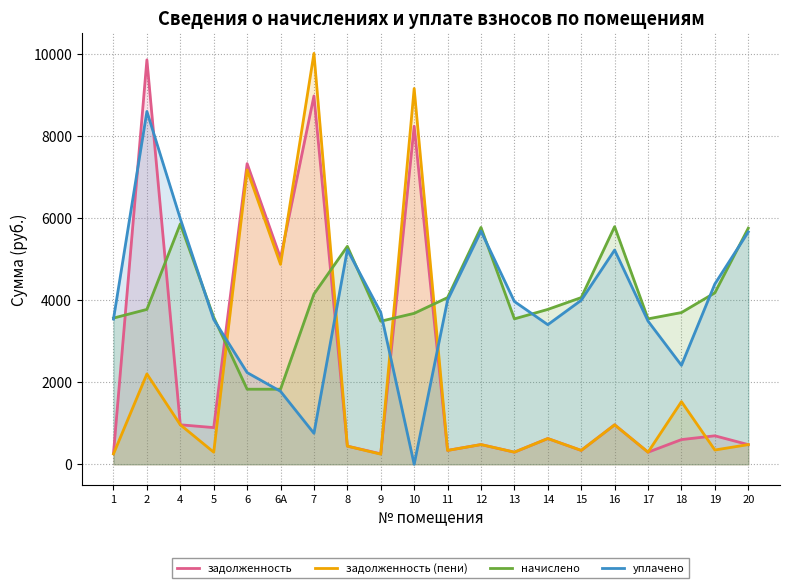

What is the label of the 10th point from the right?

11